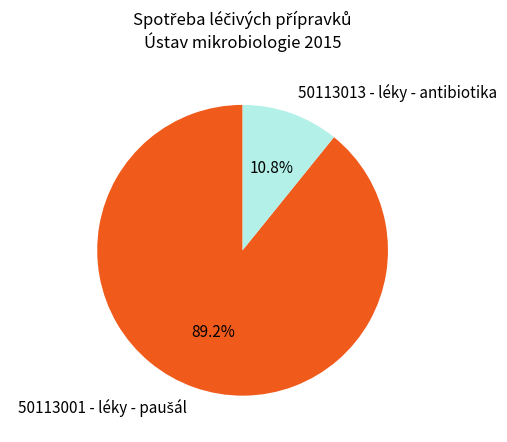

How much of the chart is everything except 50113013 - léky - antibiotika?

89.2%